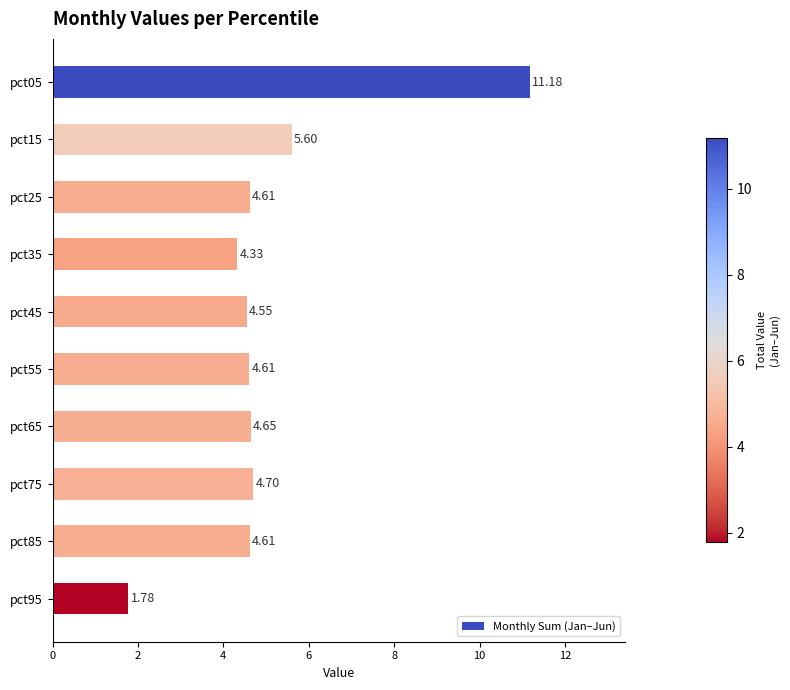

What is the change in value from pct35 to pct75?

+0.4